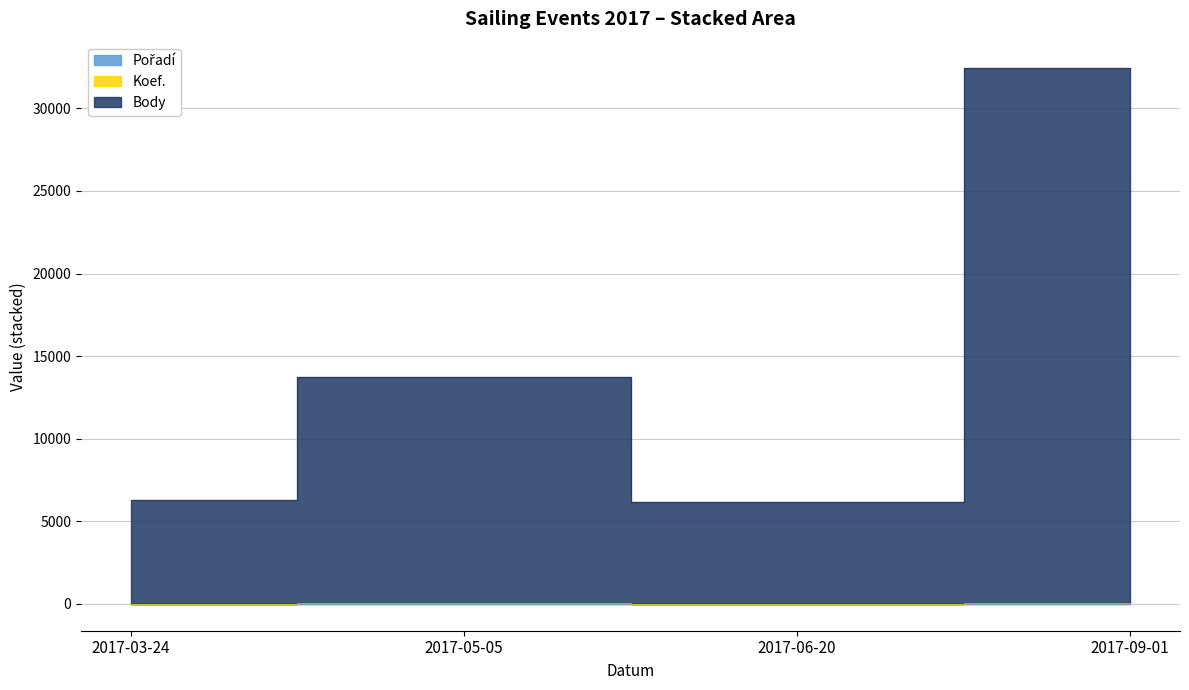

What is the greatest value displayed?

32411